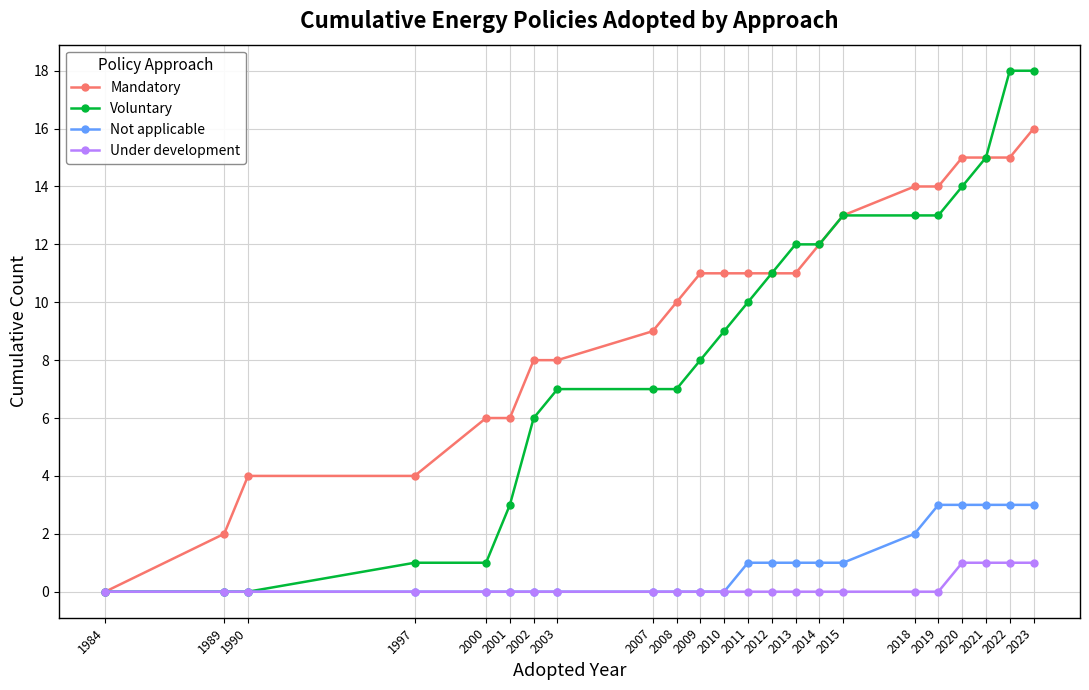

What is the total value across all series at 2013?

24